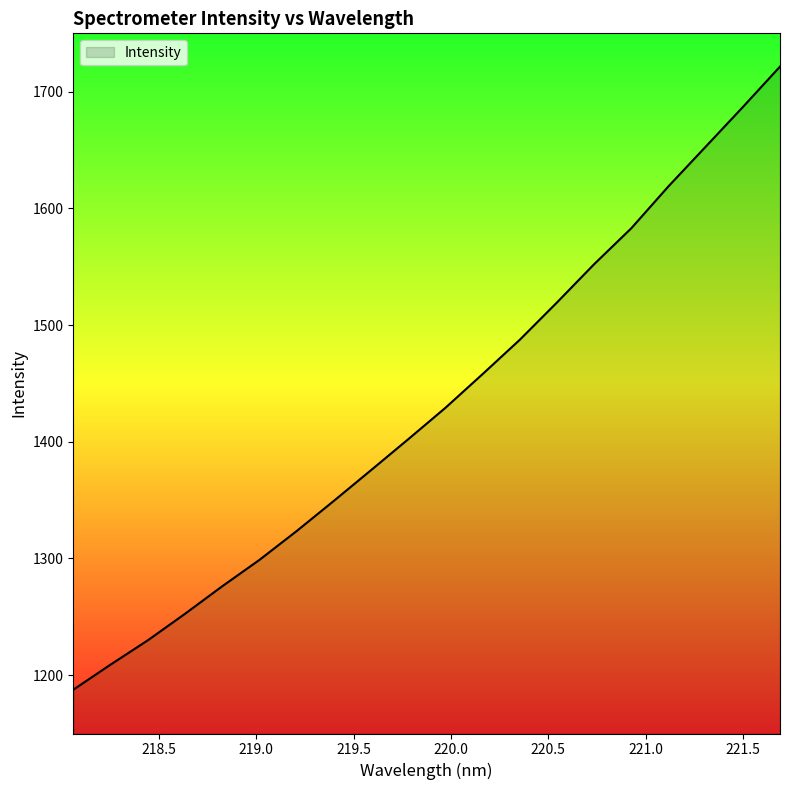

Reading left to right, list all the values displayed in this chart.

1187.5	1209.0	1229.8	1252.5	1276.1	1298.7	1323.4	1349.3	1375.6	1402.1	1429.1	1458.0	1487.4	1519.4	1552.2	1583.0	1618.9	1652.8	1686.8	1721.5